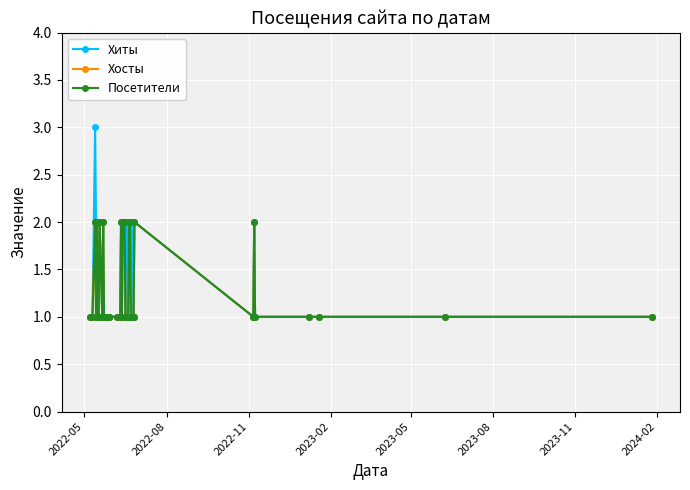

Does the chart have visible grid lines?

Yes